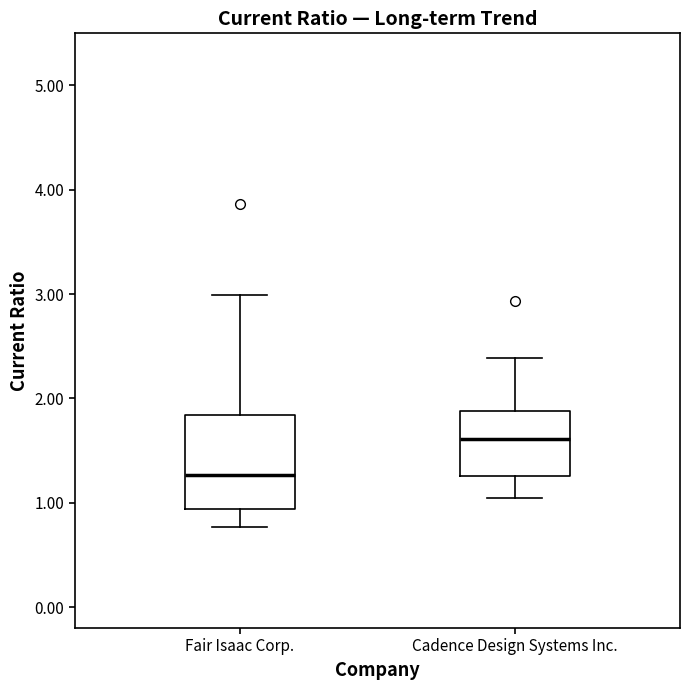

Comparing the boxes themselves (not the whiskers), which one is the tallest?

Fair Isaac Corp.